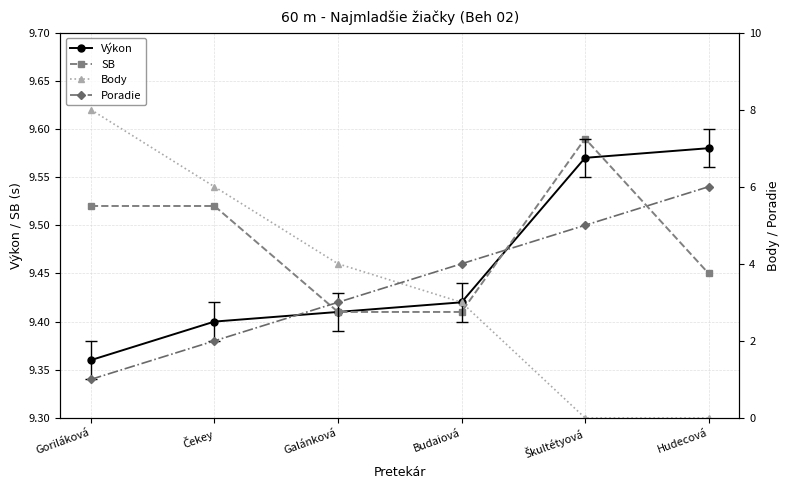

At how many categories does at least one series exceed 3?

6